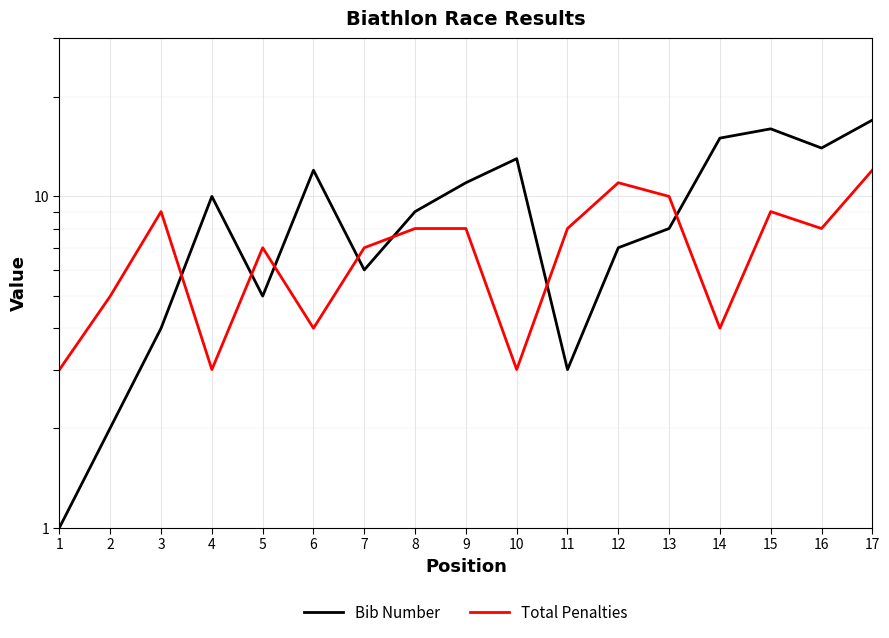

At which label does Bib Number reach its peak?

17